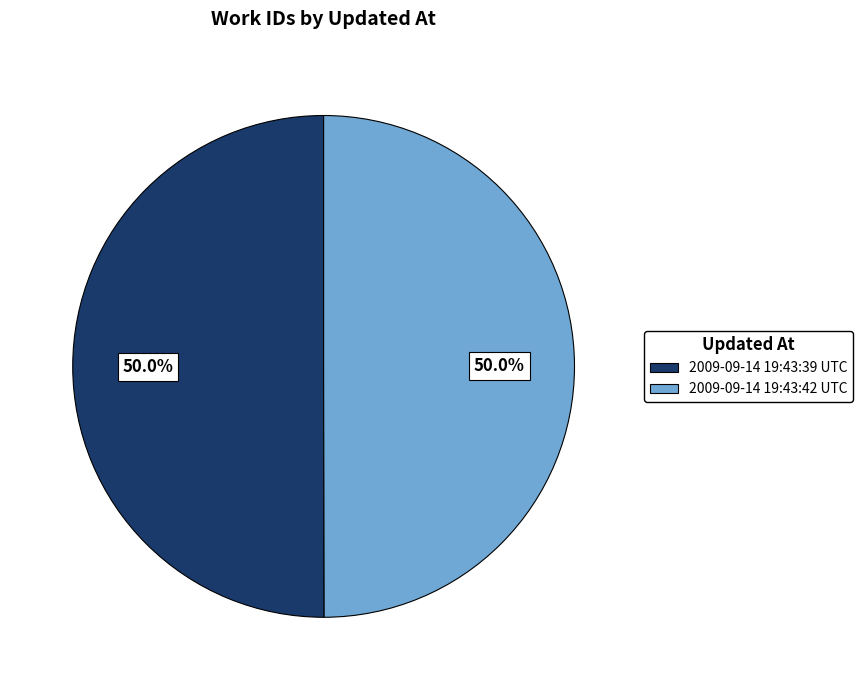

True or false: 2009-09-14 19:43:39 UTC accounts for 50% of the total.

True